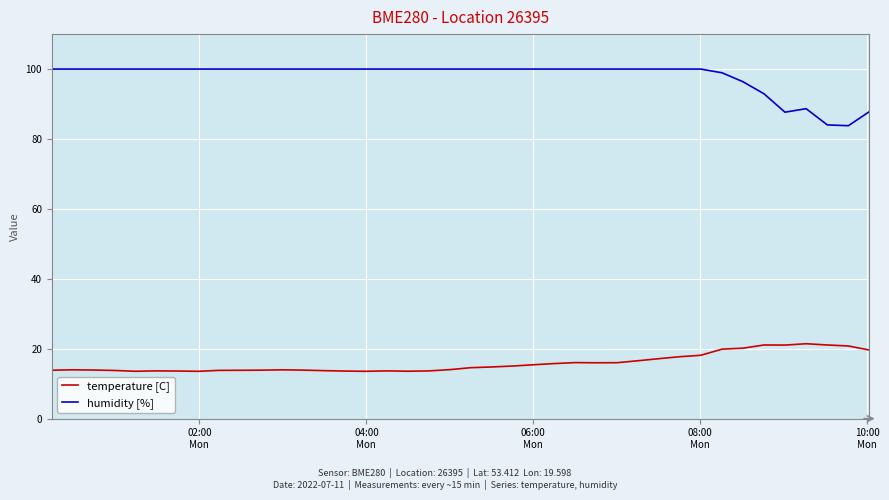

Which series has the largest range (max minus min)?

humidity [%]